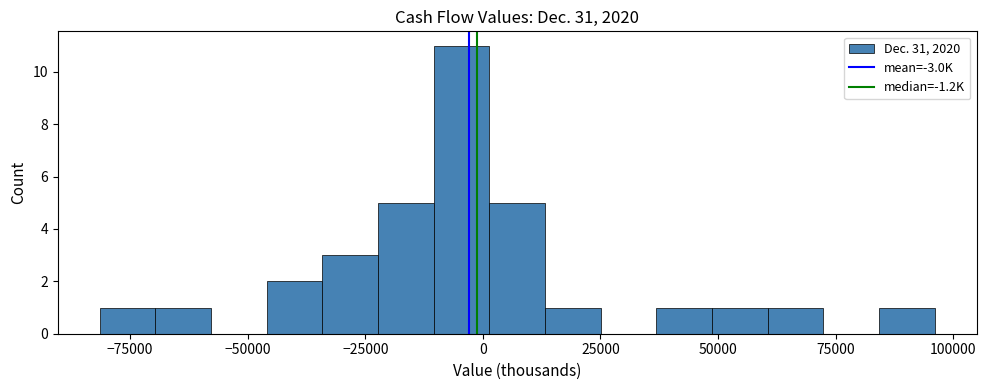

Around what value on the x-axis is the tallest bar? Give the approximate position of its centre, as read against the axis.

-5000